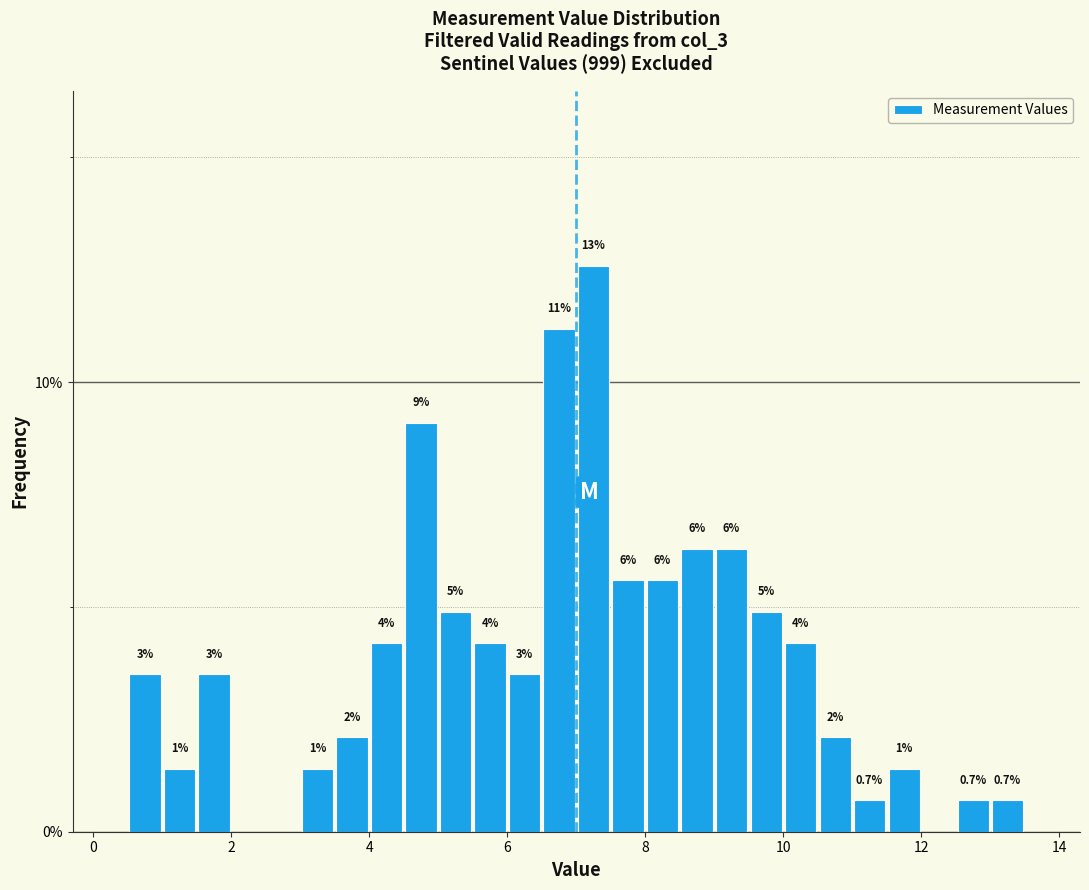

Read against the x-axis, roughly where is the centre of the tallest bar?

7.2